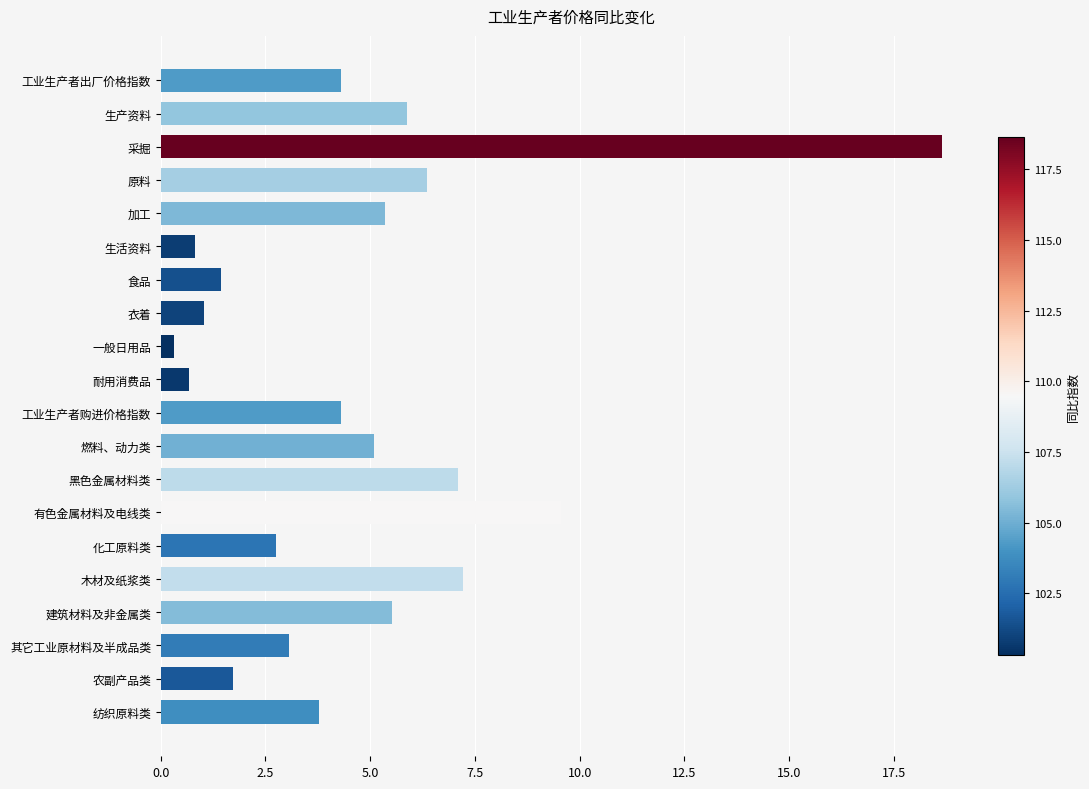

At which category does the chart reach its minimum across all series?

一般日用品